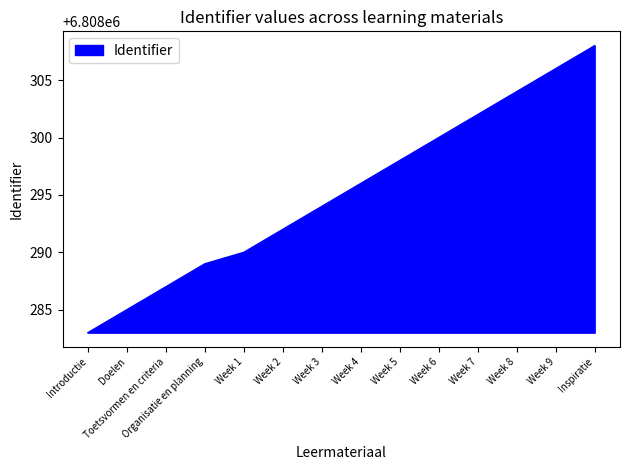

What is the change in value from Doelen to Organisatie en planning?

+4